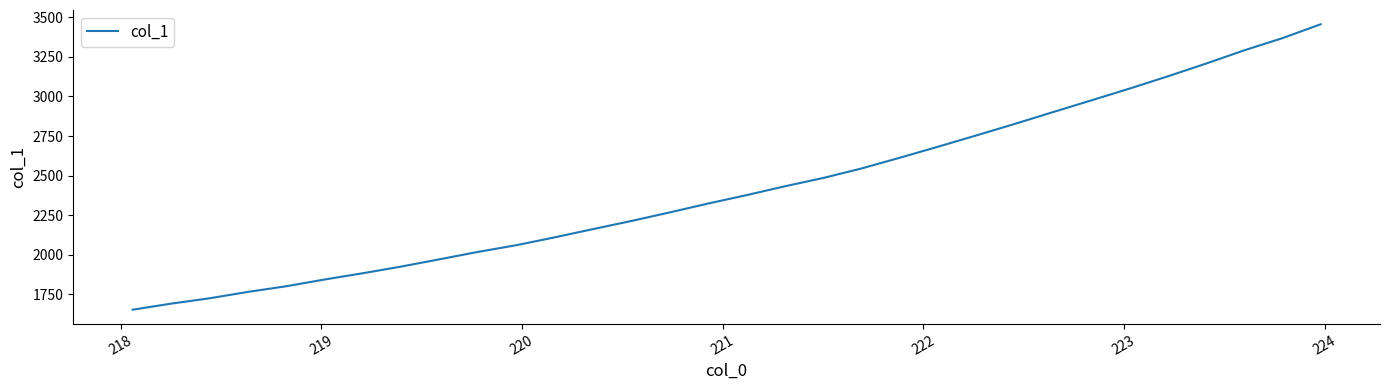

What is the greatest value displayed?

3455.3